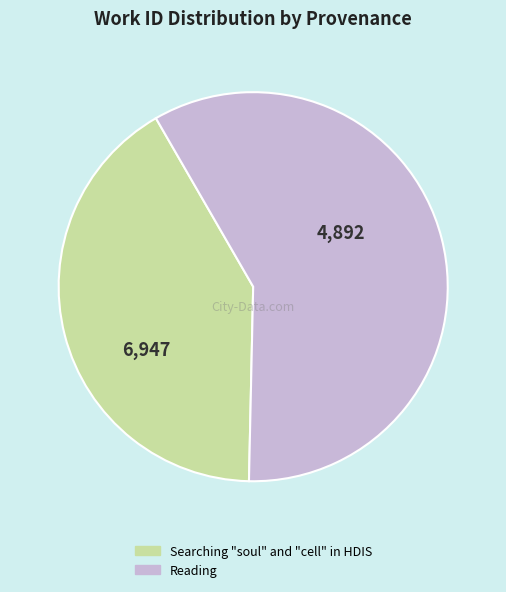

Count the number of slices in the pie.

2